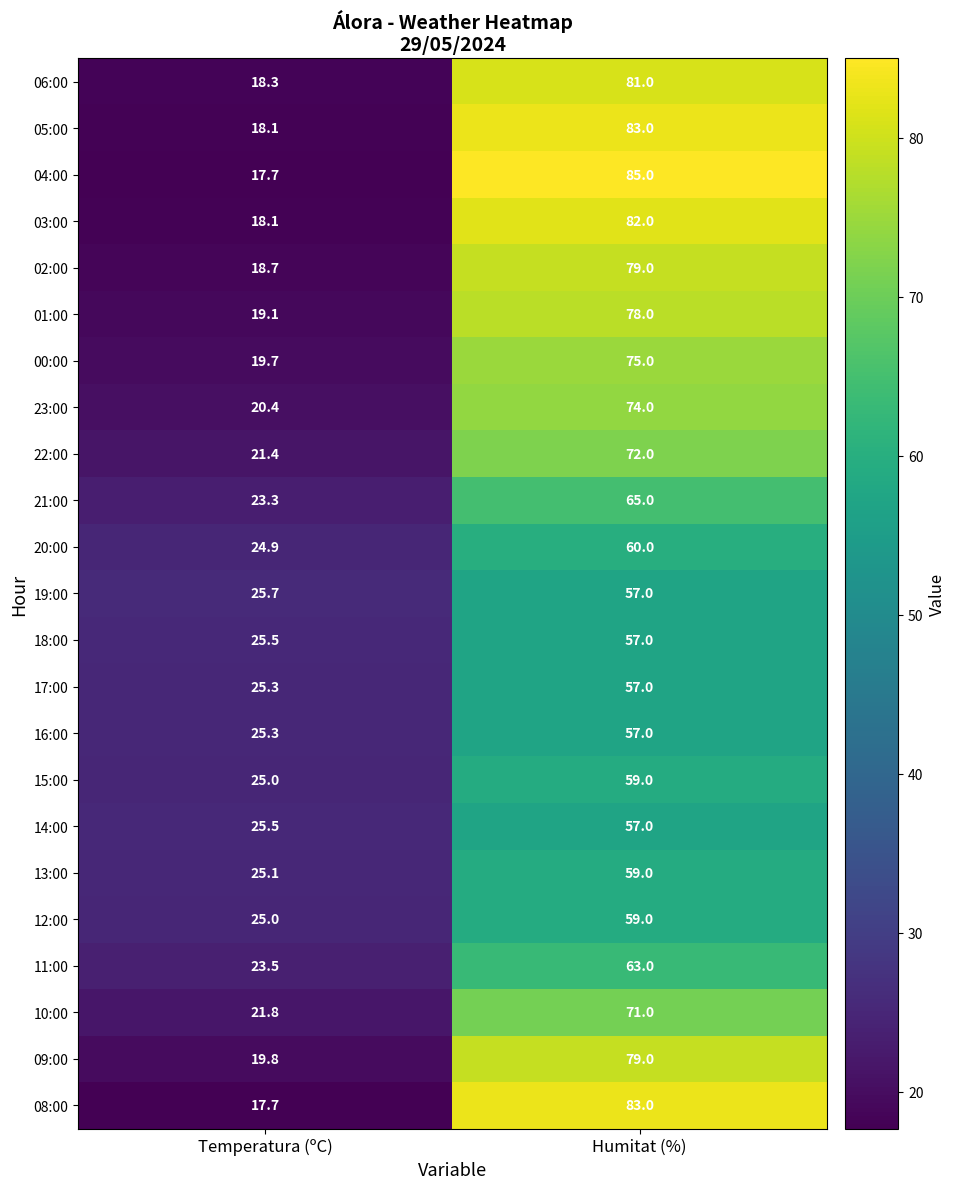

Rank the categories by 03:00 value from highest to lowest.

Humitat (%), Temperatura (ºC)